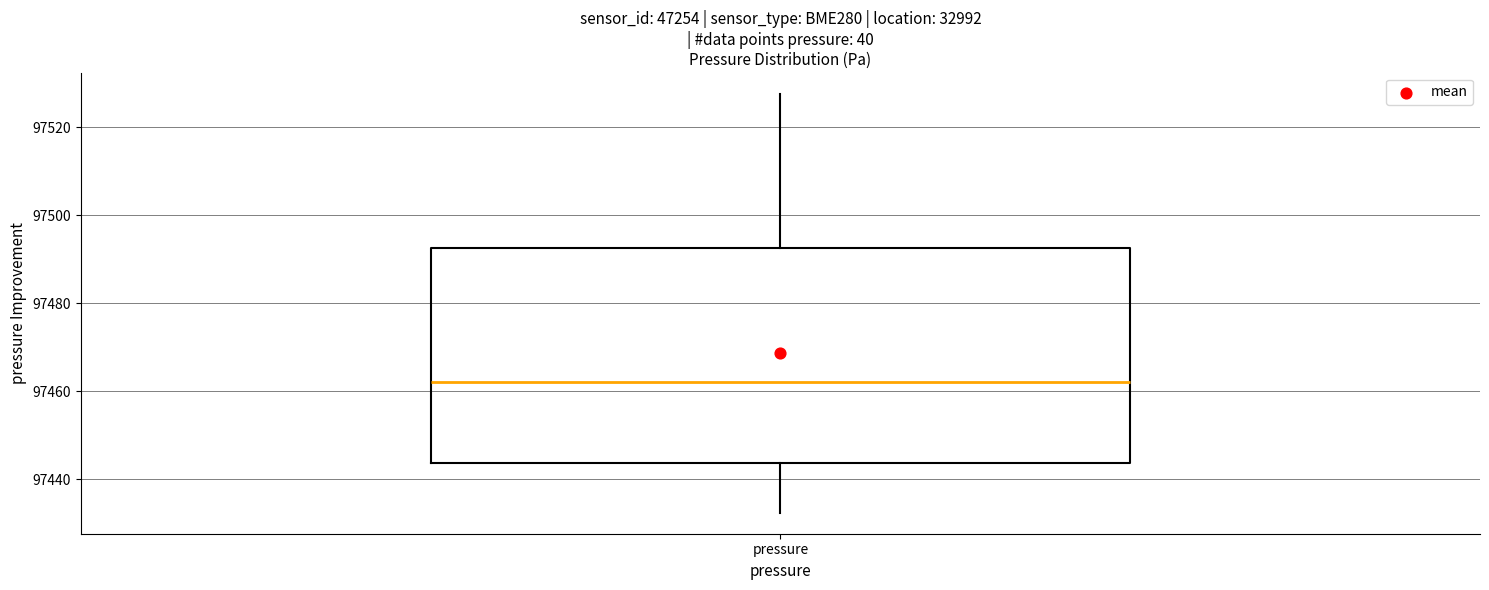

Read this box plot against the y-axis: the position of the median line, the range covered by the box, and the ends of both whiskers. The values are not printed on the chart, so give them approximately, as read against the axis.

median 97462, box 97444 to 97492, whiskers 97432 to 97528